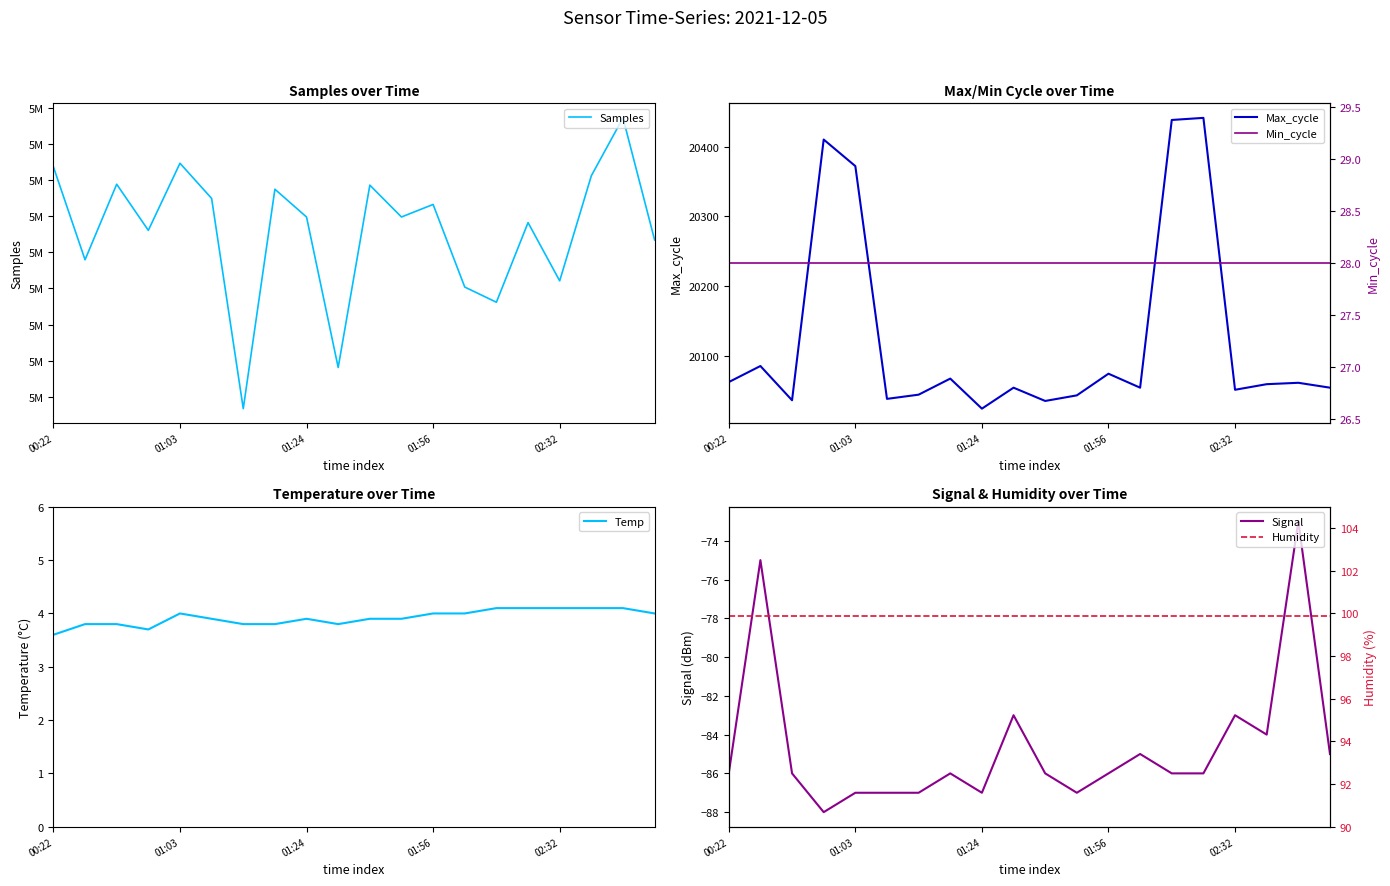

What is the difference between the highest and lowest values at 19?

5081790.0